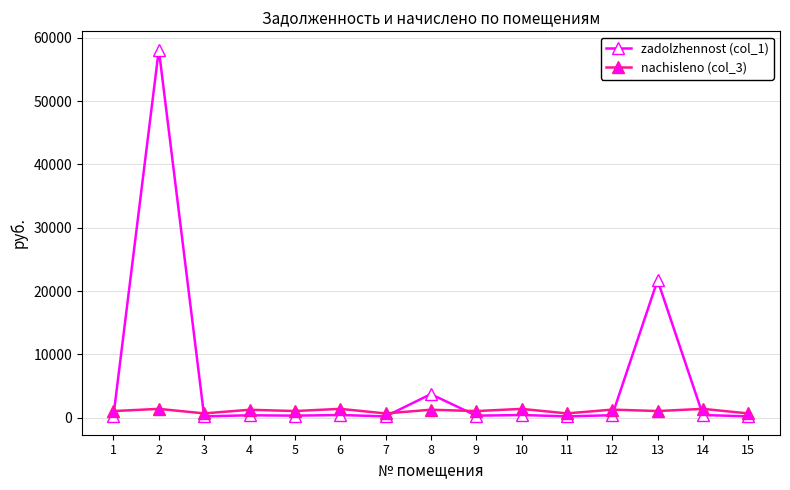

At which category is the sum across all series the highest?

2